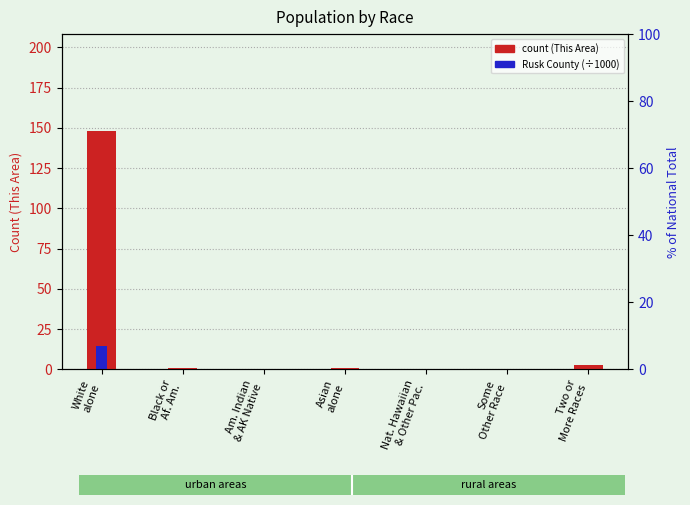

At which label does This Area reach its minimum?

Am. Indian
& AK Native